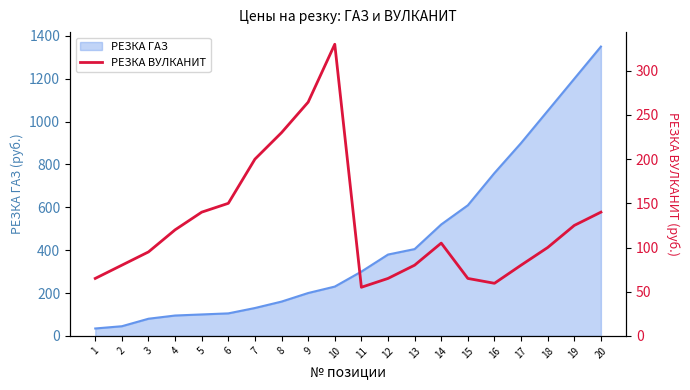

The value of РЕЗКА ГАЗ at 18 is 297.7. True or false?

False